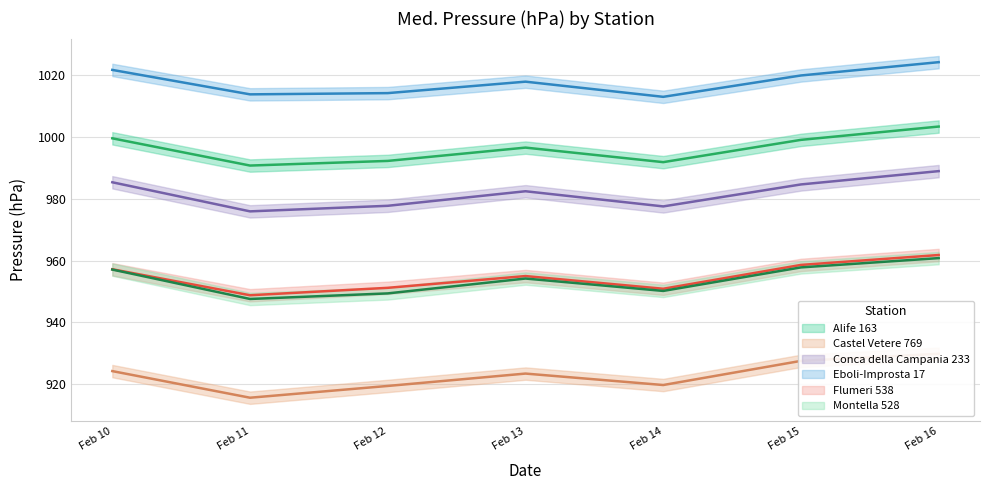

How many values in the Montella 528 series are below 954?

3